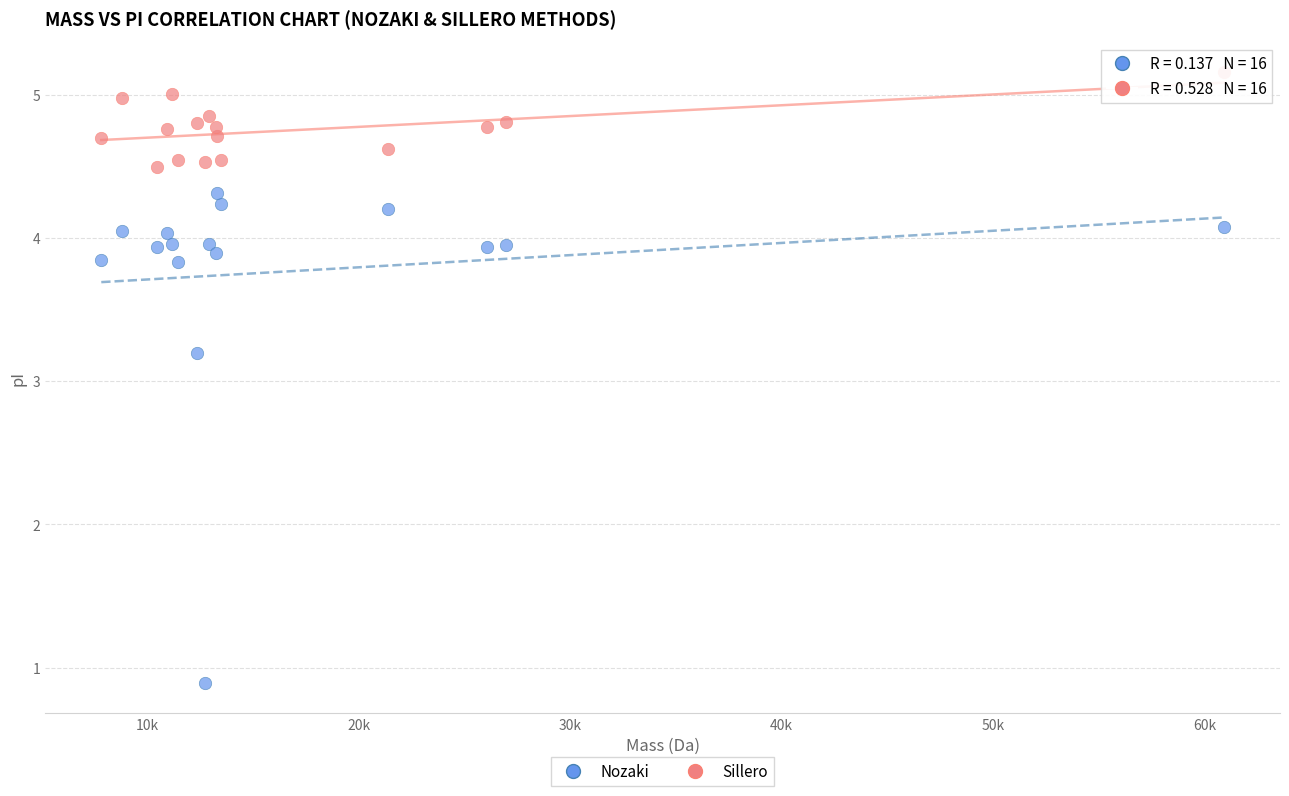

Across all data points, what is the range of X values (max minus min)?

53056.4